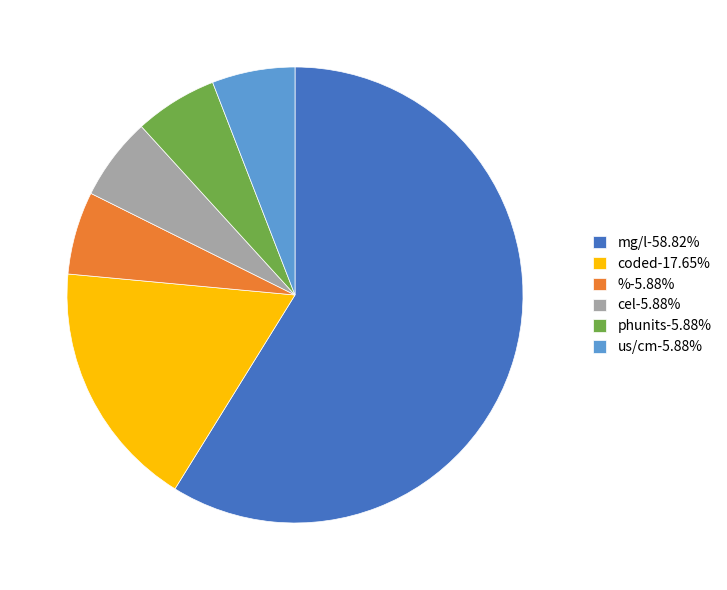

Is us/cm-5.88% the majority of the pie?

No